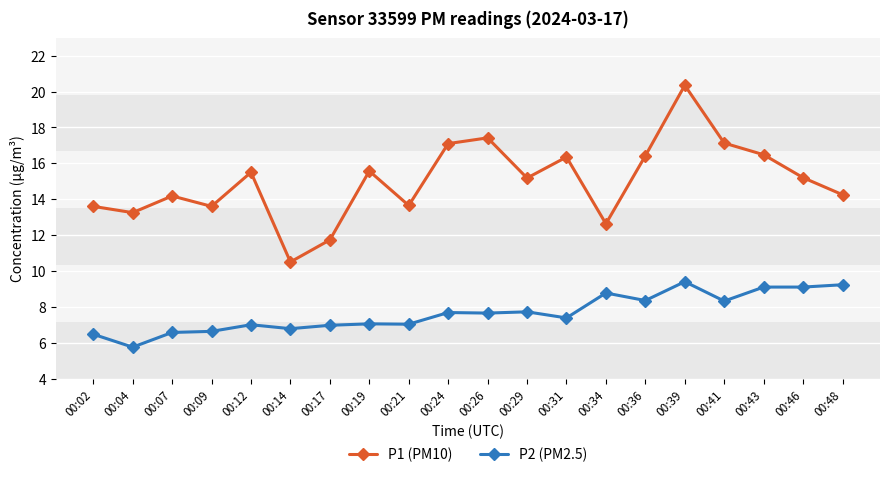

The value of P1 (PM10) at 00:02 is 8.0. True or false?

False